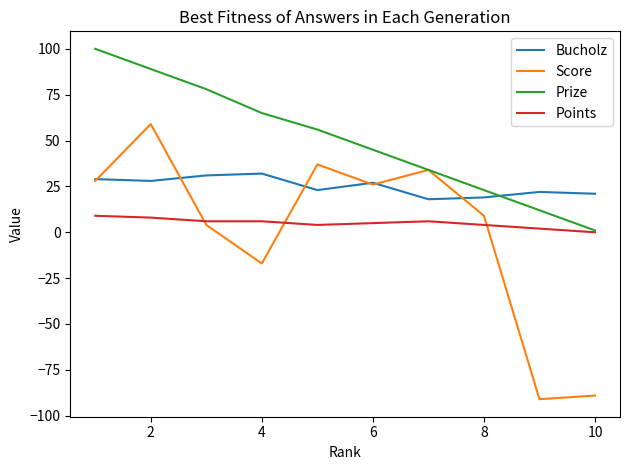

What are all the series names shown in the legend?

Bucholz, Score, Prize, Points